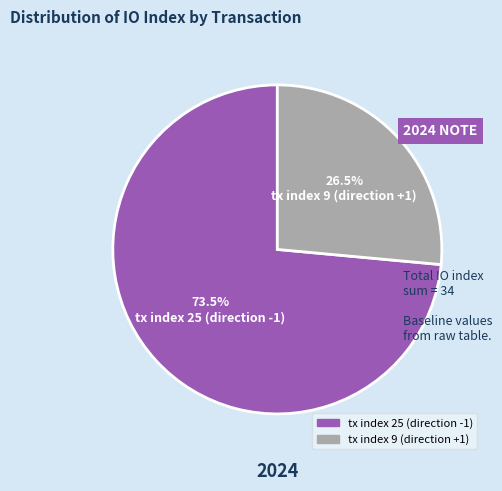

Which category accounts for the majority?

tx index 25 (direction -1)